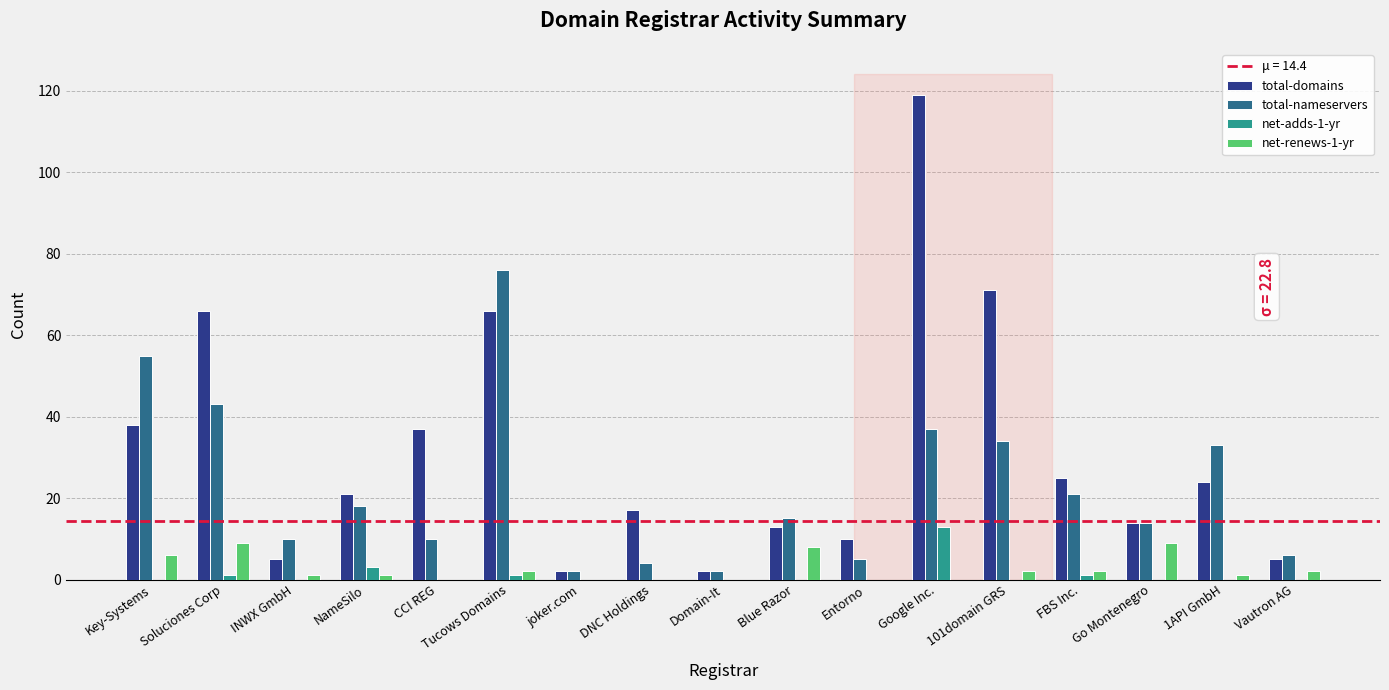

Is the value of net-adds-1-yr at Blue Razor greater than the value of total-nameservers at Google Inc.?

No